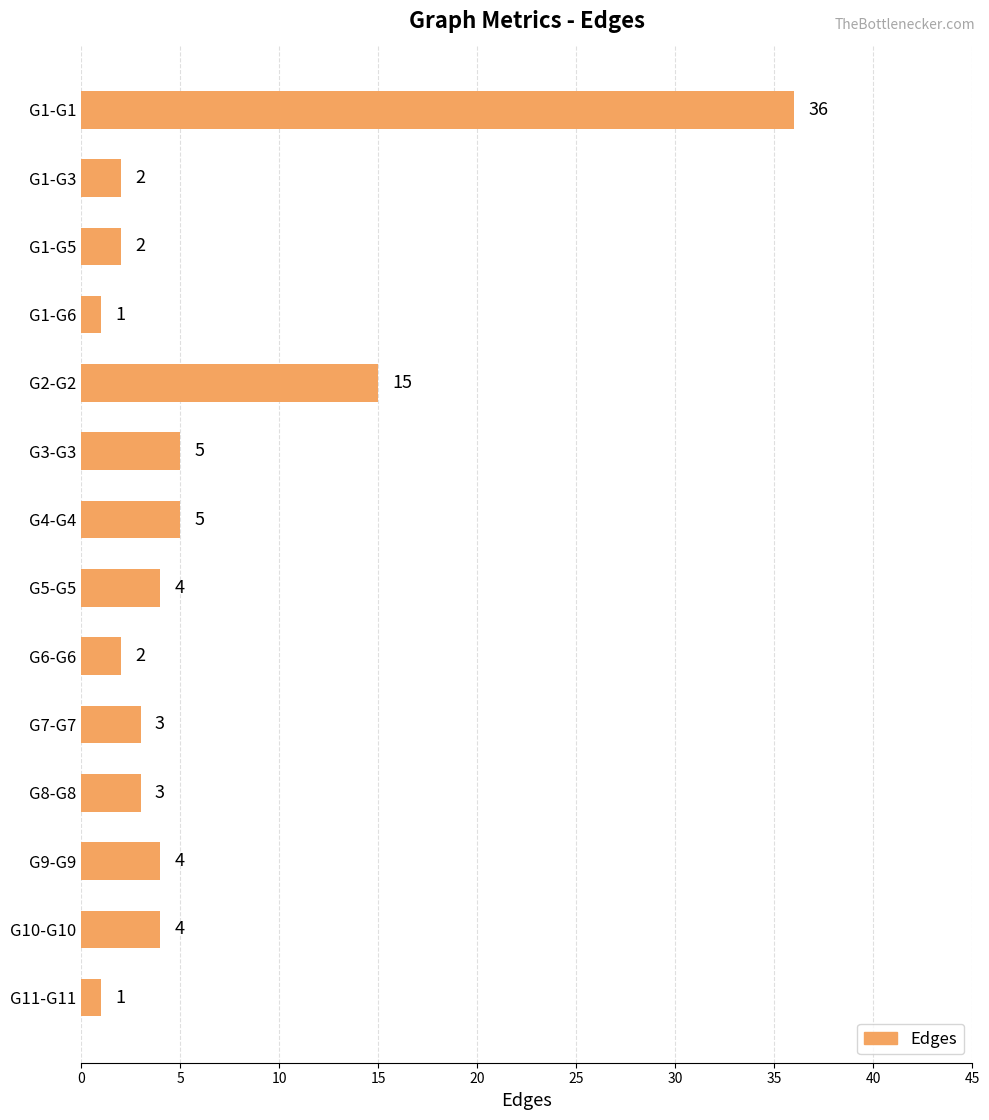

Which has a higher value, G11-G11 or G10-G10?

G10-G10